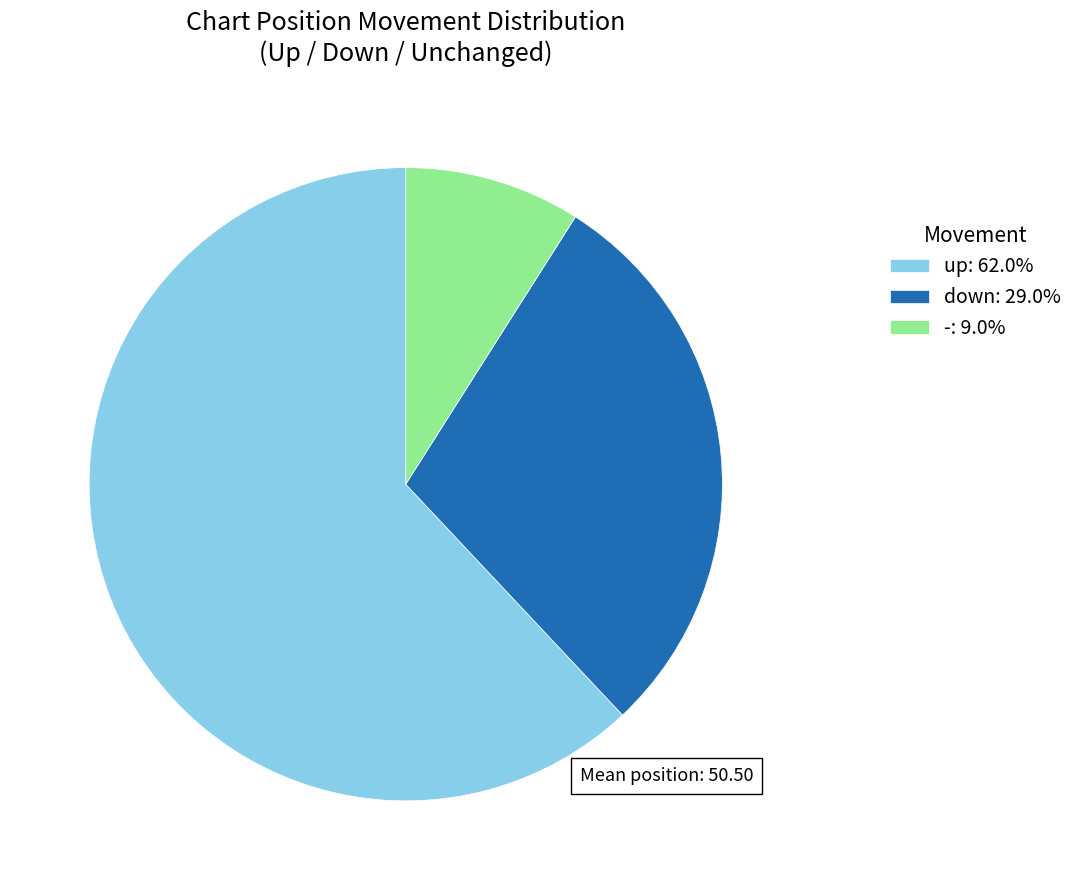

The down slice represents 29% of the pie. True or false?

True